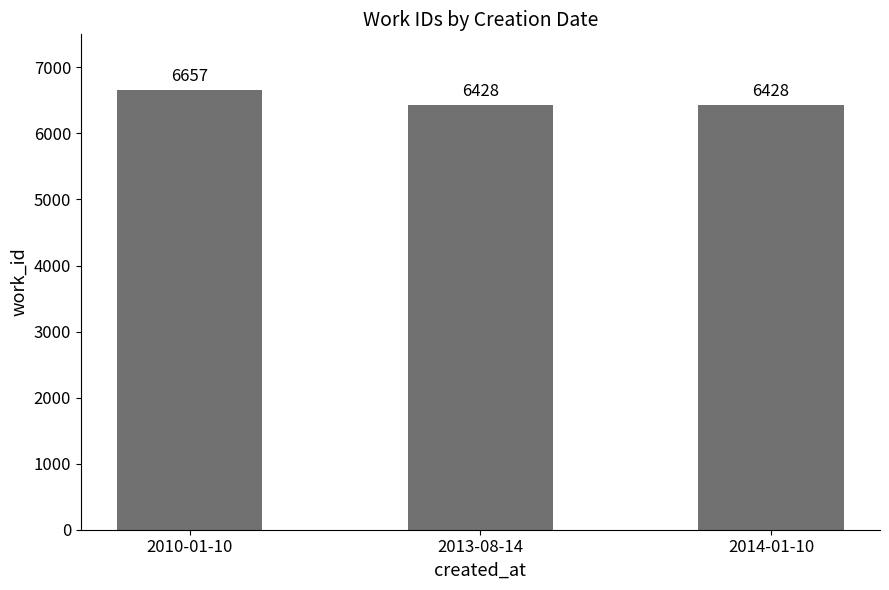

What is the label of the 2nd bar from the left?

2013-08-14